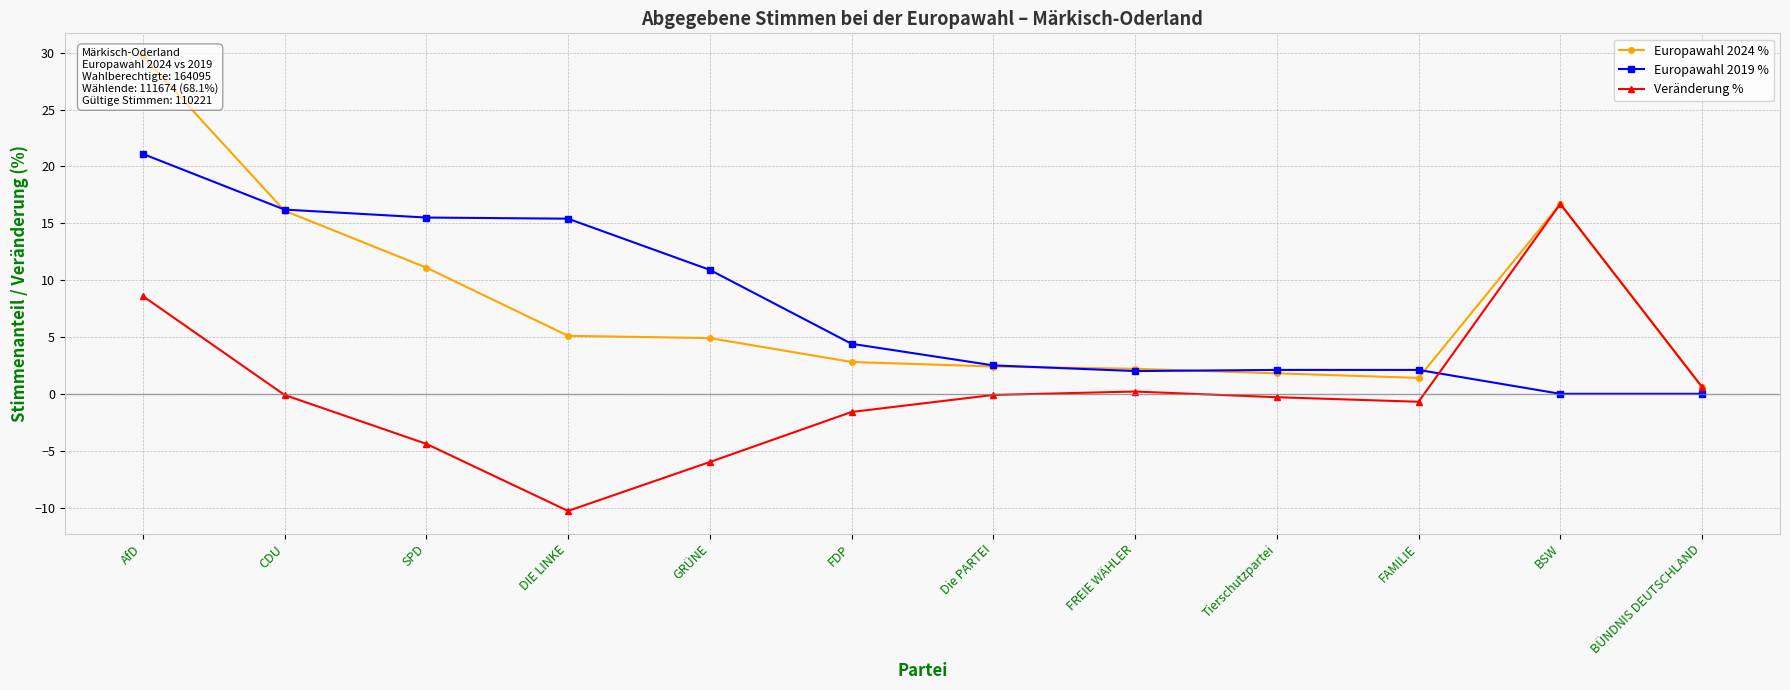

How many categories are shown in the chart?

12